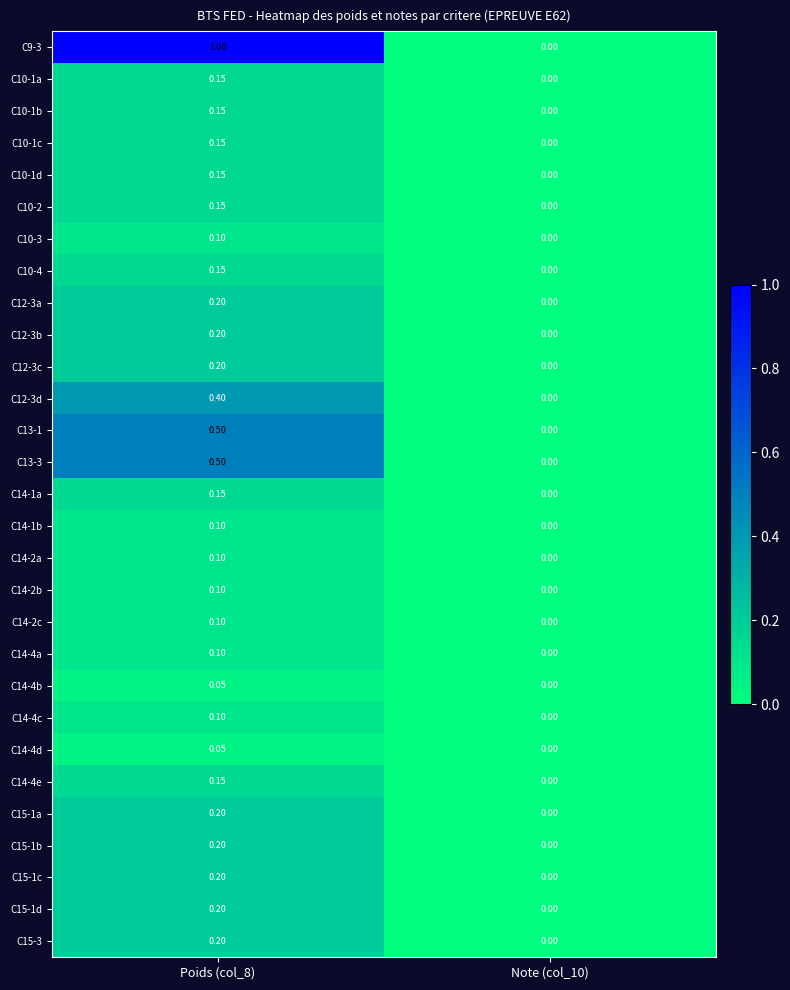

Is the value of C10-1b at Note (col_10) greater than the value of C12-3d at Poids (col_8)?

No